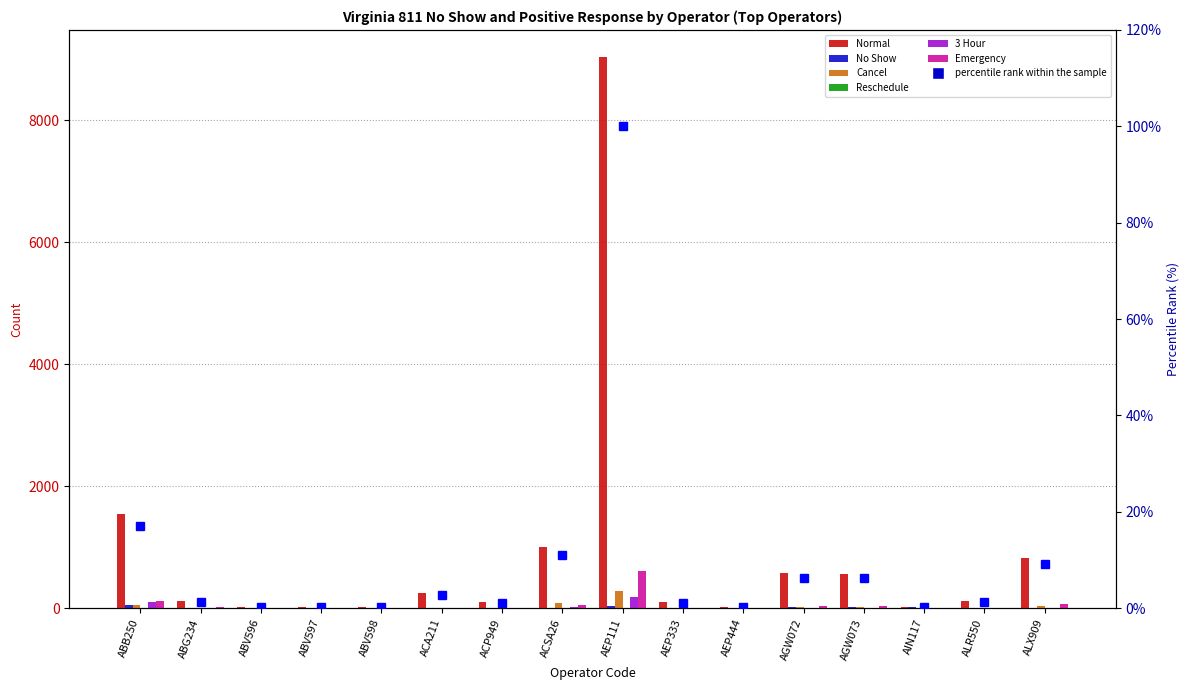

What is the sum of the No Show values at AGW073 and AEP333?

12